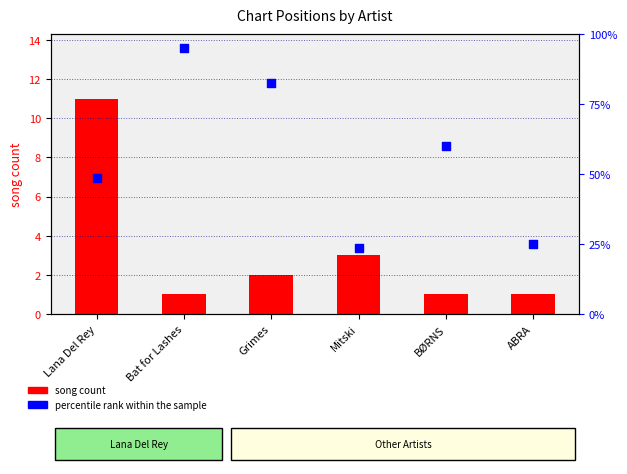

At which category is the sum across all series the highest?

Bat for Lashes